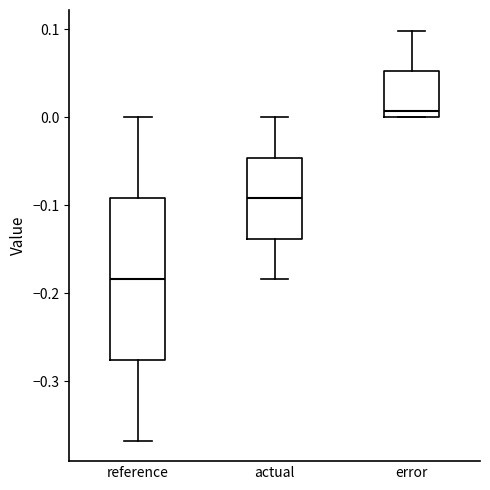

Reading left to right, transcribe this box plot: for each box, give where its median line is, the range the box spans, and where its two whiskers end, as read against the y-axis. The values are not printed on the chart, so give them approximately, as read against the axis.

reference: median -0.18, box -0.28 to -0.09, whiskers -0.37 to 0.00
actual: median -0.09, box -0.14 to -0.05, whiskers -0.18 to 0.00
error: median 0.01, box 0.00 to 0.05, whiskers 0.00 to 0.10